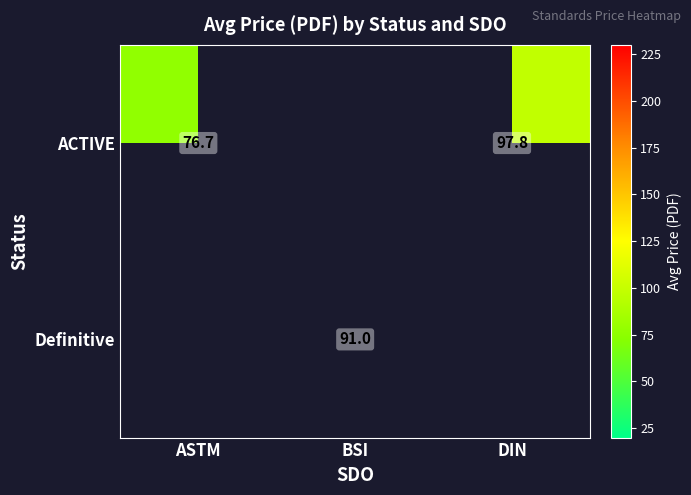

At which label does ACTIVE reach its peak?

DIN